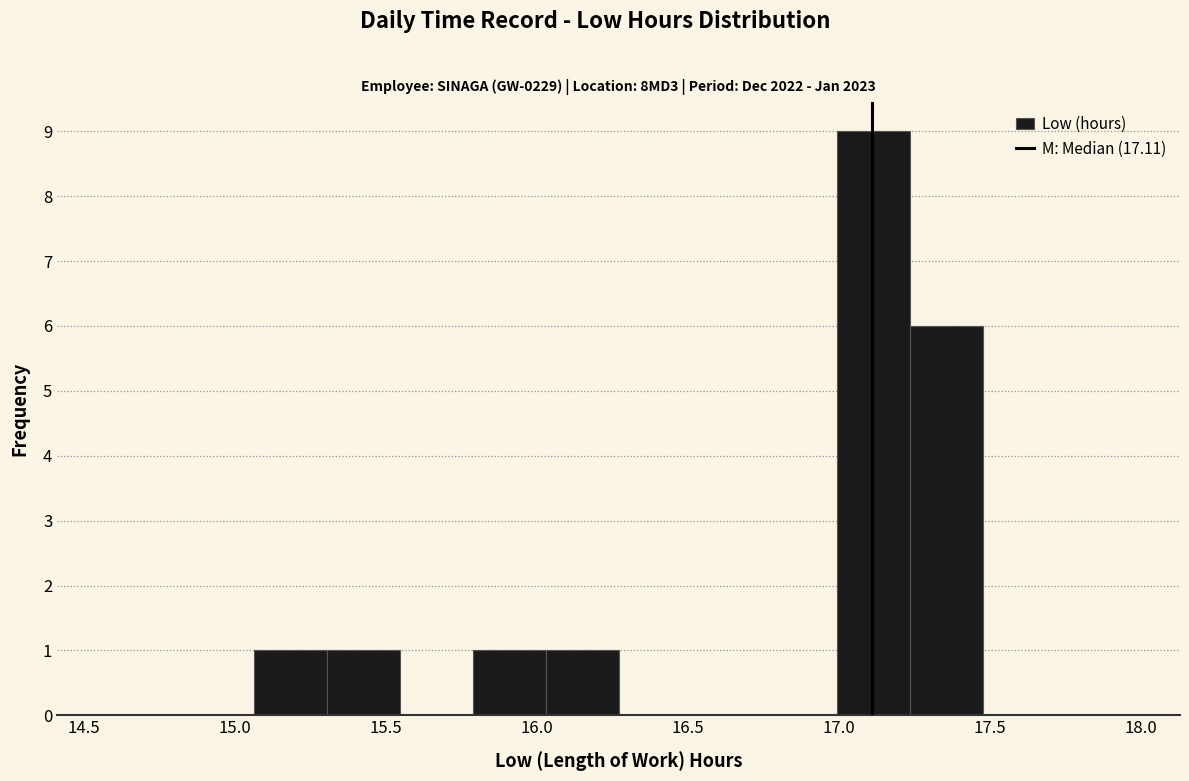

How tall is the bar that spans 15.80 to 16.05 on the x-axis? Neither the bar edges nor the heights are printed on the chart, so give them approximately, as read against the axes.

1